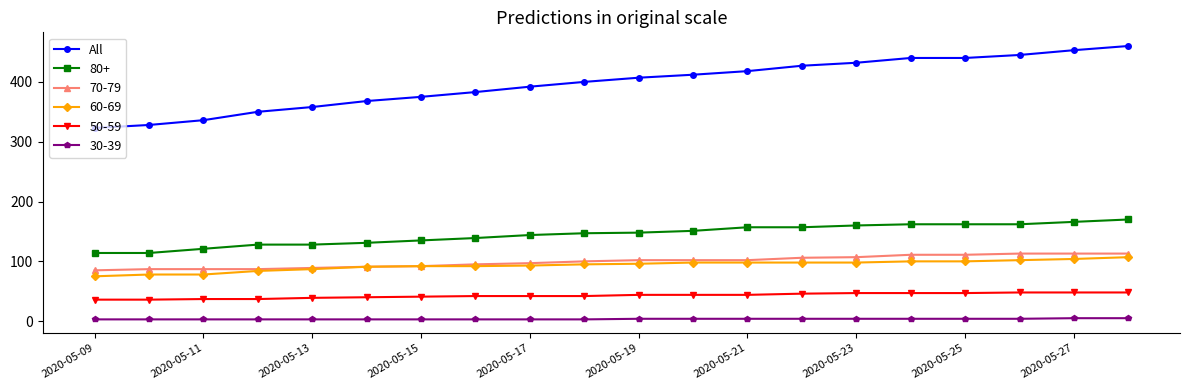

What is the greatest value displayed?

460